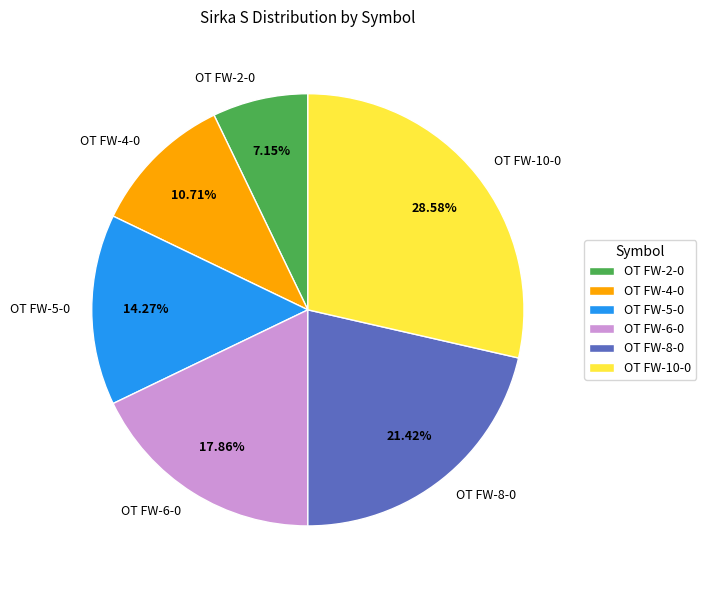

The OT FW-2-0 slice represents 1% of the pie. True or false?

False